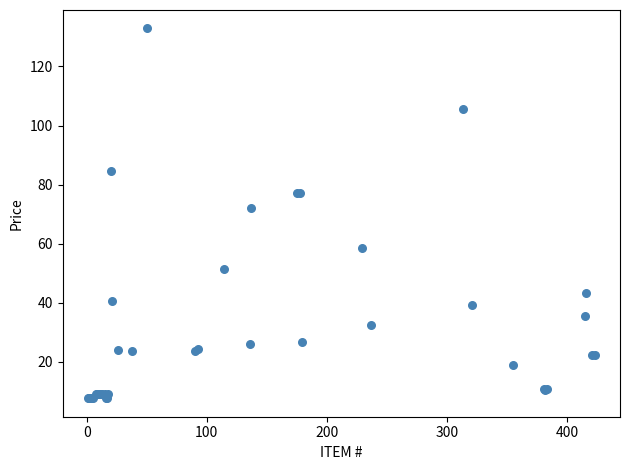

What Y value in the scatter plot is closest to 70?

72.0